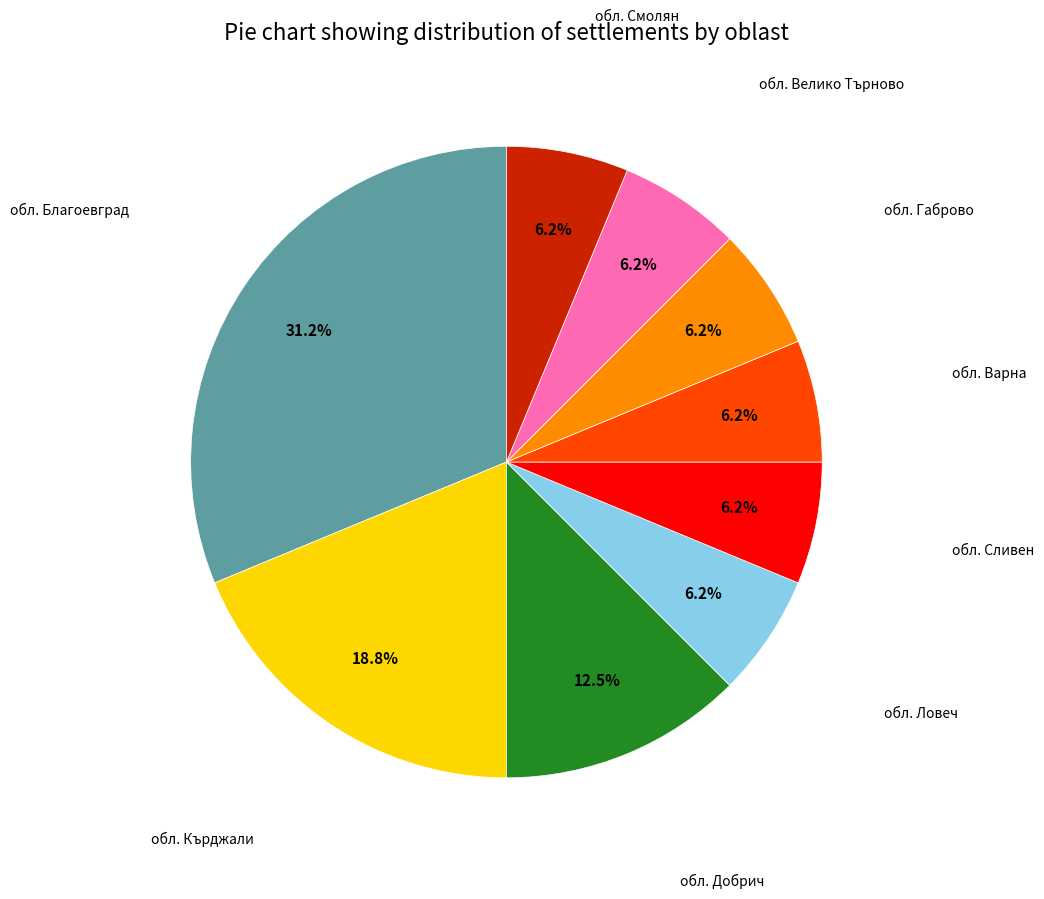

Is there any slice that represents more than half of the pie?

No